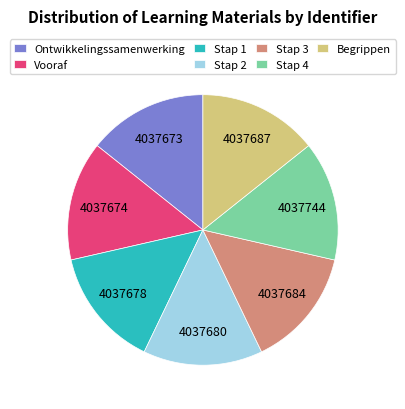

What is the ratio of the value at Stap 2 to the value at Ontwikkelingssamenwerking?

1.0